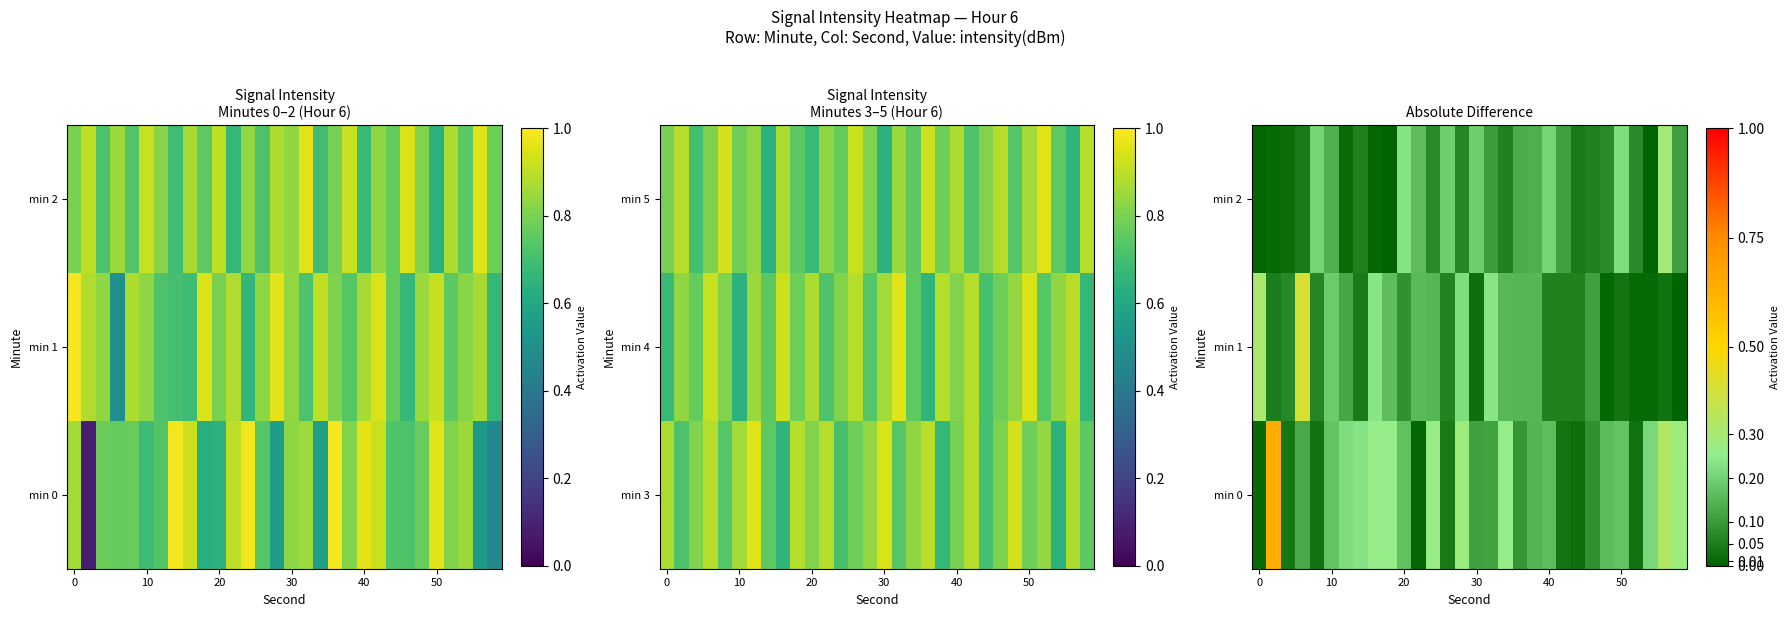

Count the number of categories in the chart.

30